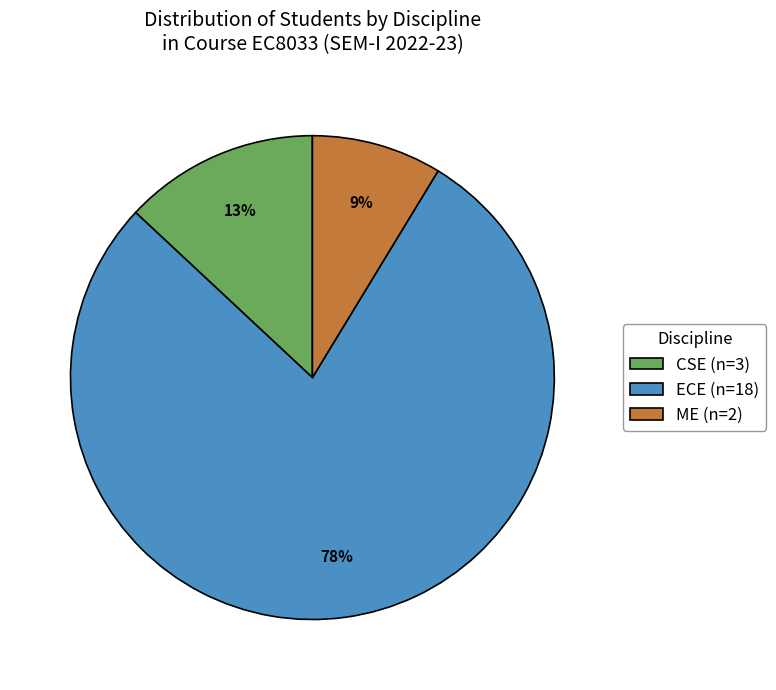

Between ME and CSE, which is larger?

CSE